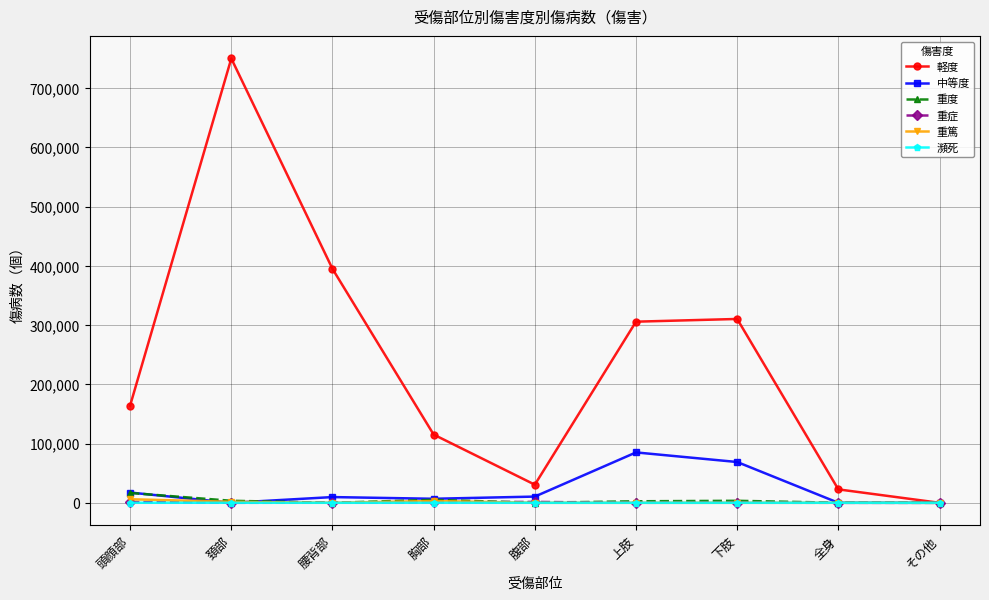

True or false: 軽度 has more than 1 interior local peaks.

True